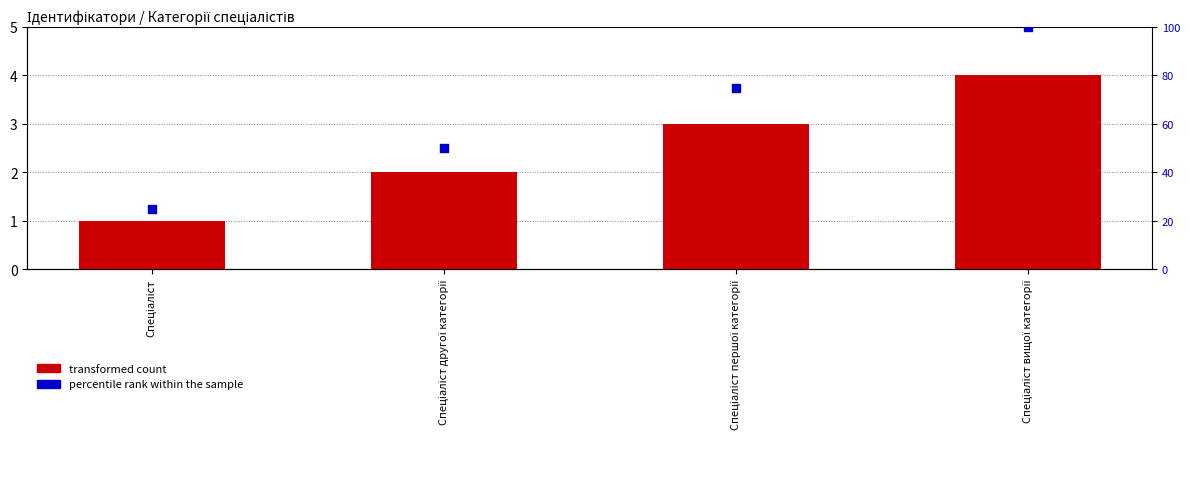

Which series has the largest total across all categories?

percentile rank within the sample